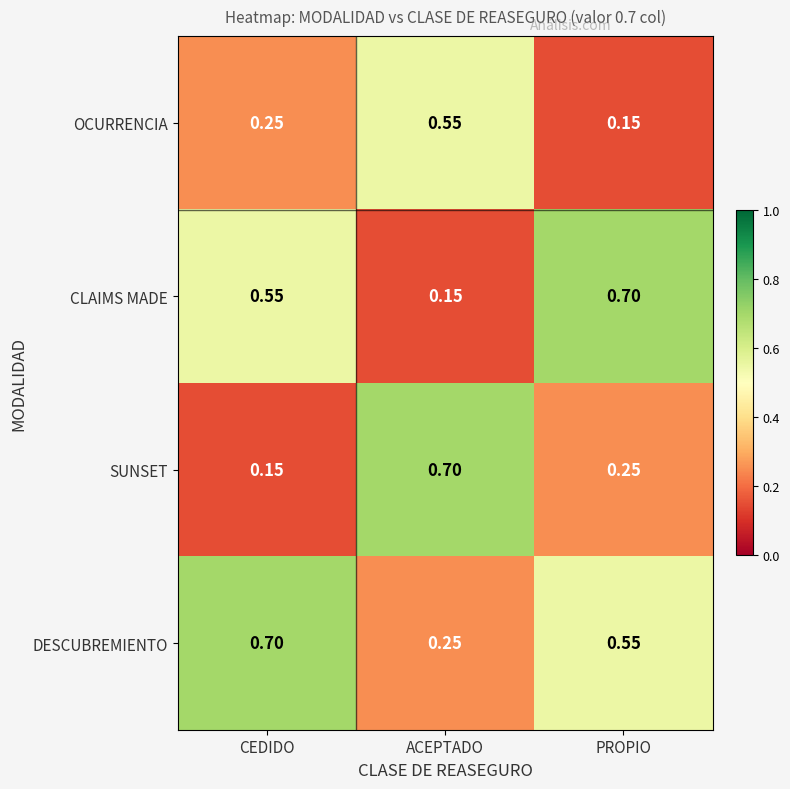

At which label does OCURRENCIA reach its minimum?

PROPIO